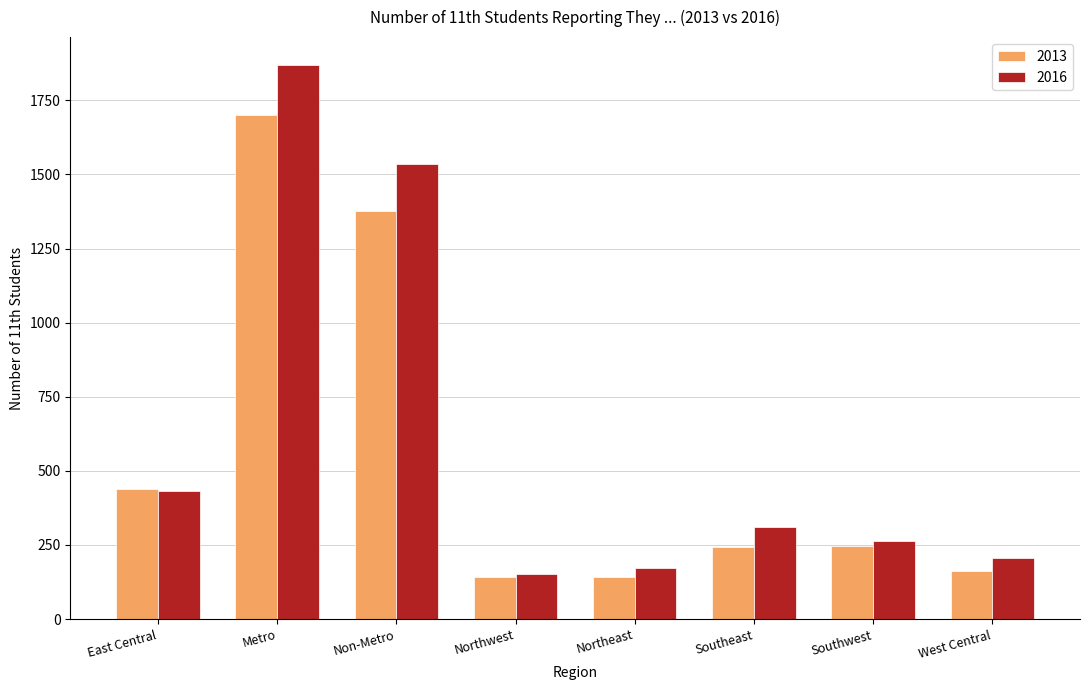

What is the minimum value for 2016?

151